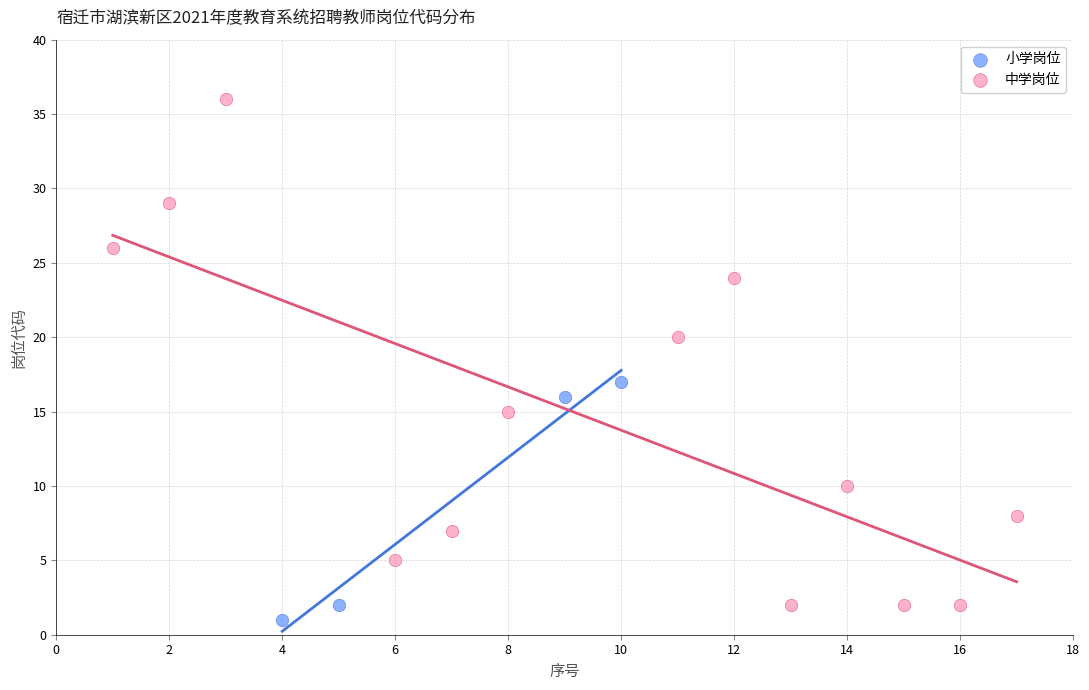

Which series contains the highest Y value?

中学岗位